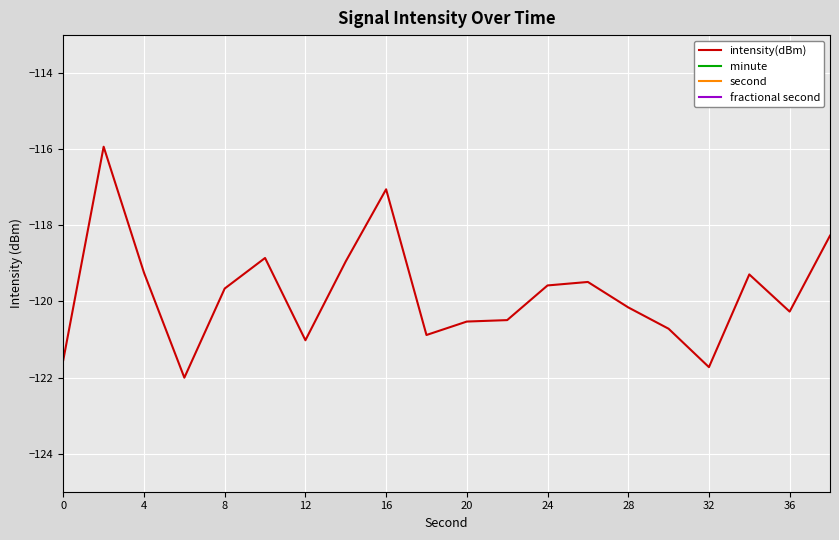

What is the smallest value displayed?

-122.0